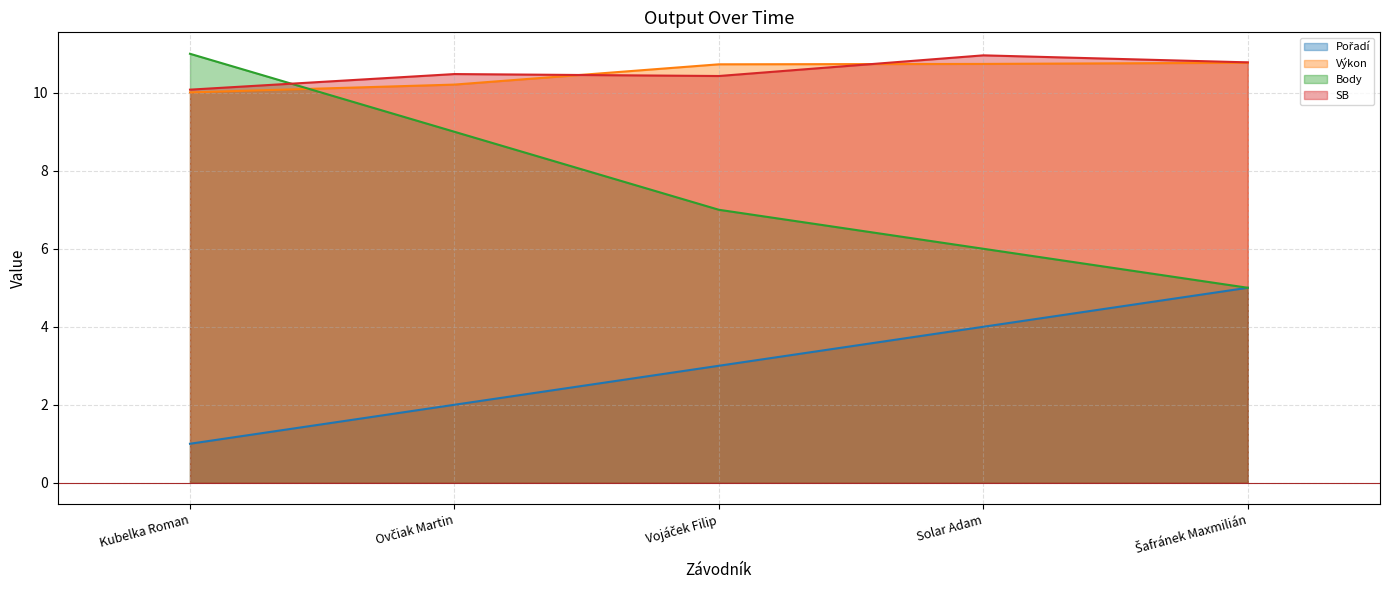

What are all the series names shown in the legend?

Pořadí, Výkon, Body, SB